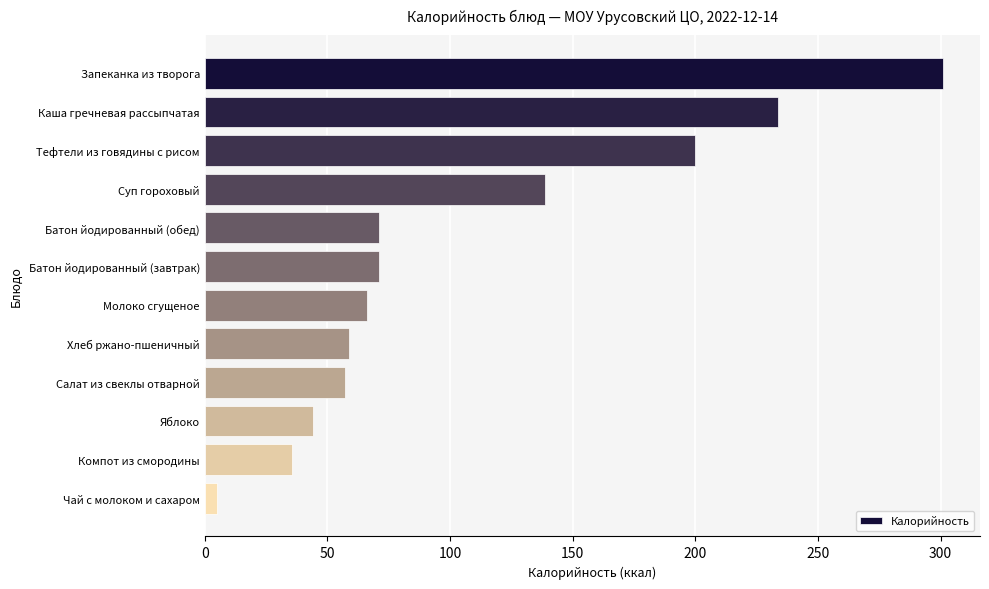

True or false: the data shows 138.7 at Суп гороховый.

True